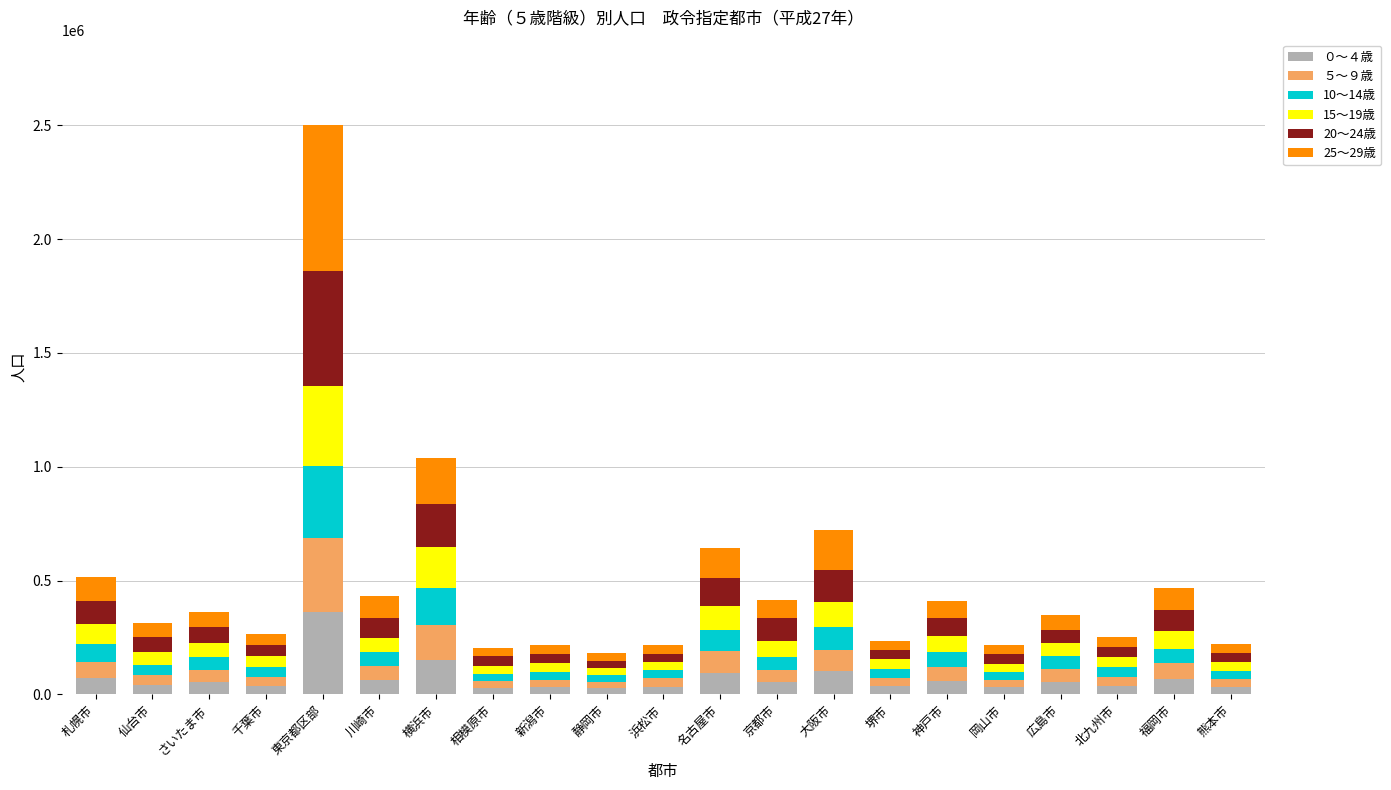

At which label does ０～４歳 reach its peak?

東京都区部